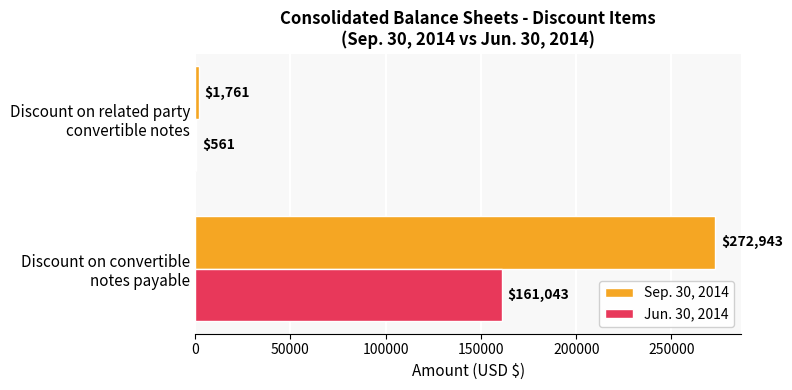

What is the sum of all Sep. 30, 2014 values?

274704